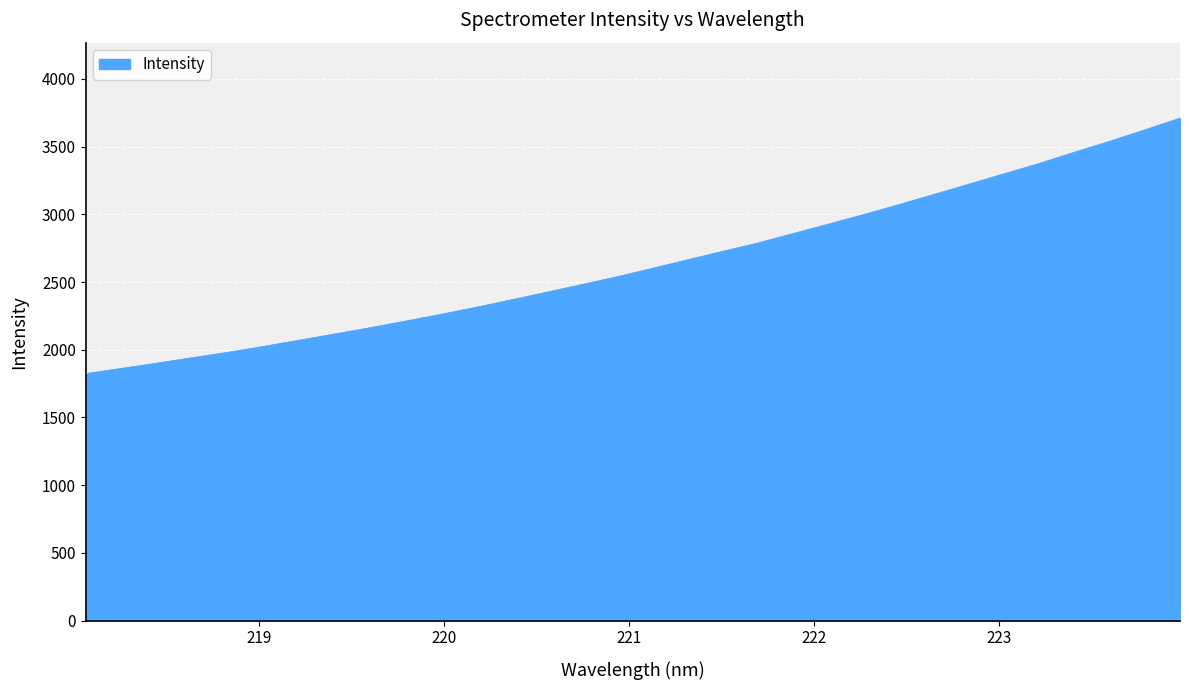

What is the smallest value displayed?

1823.8